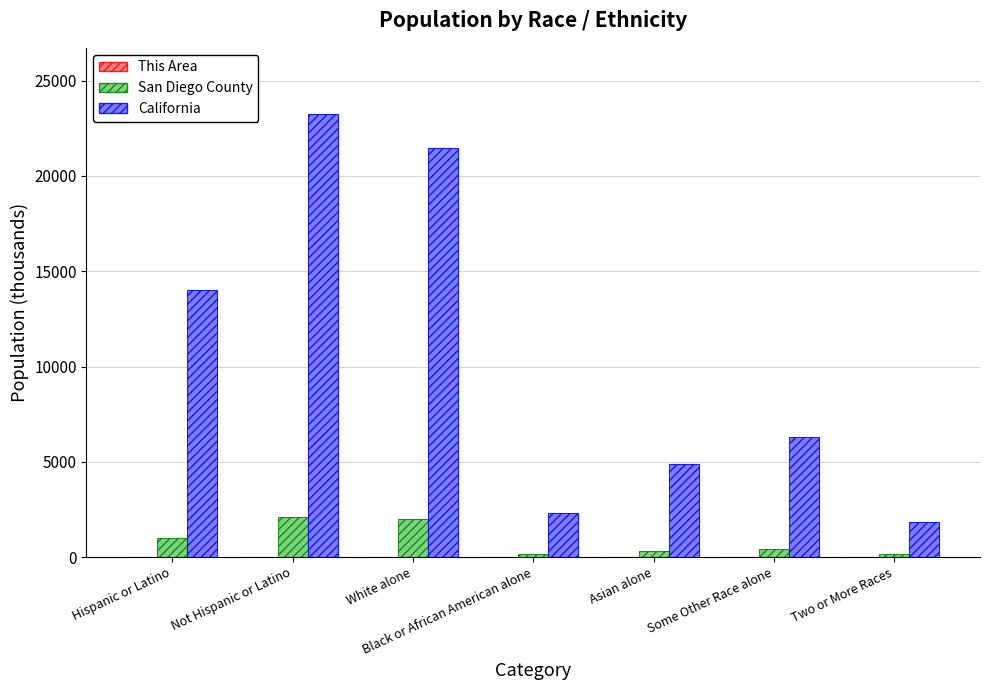

How many groups of bars are there?

7